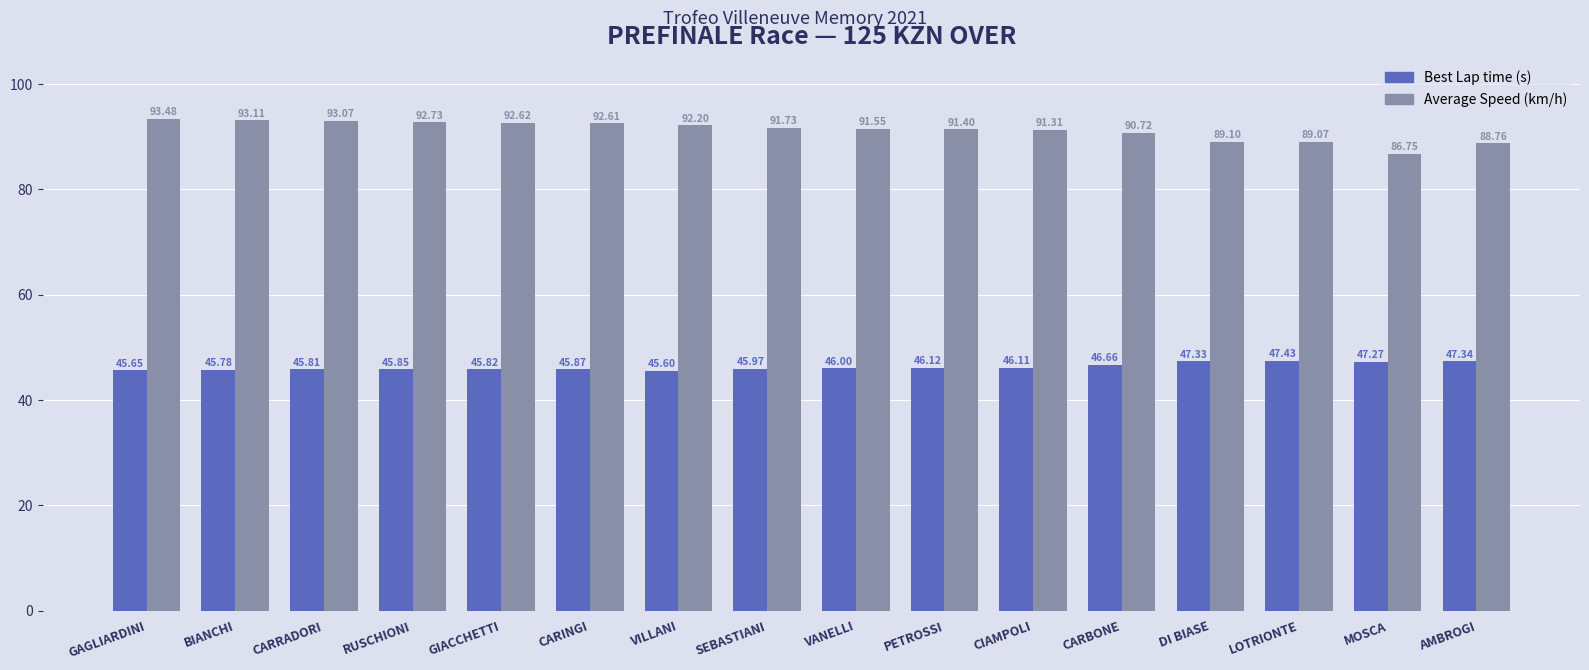

Does the chart contain stacked bars?

No